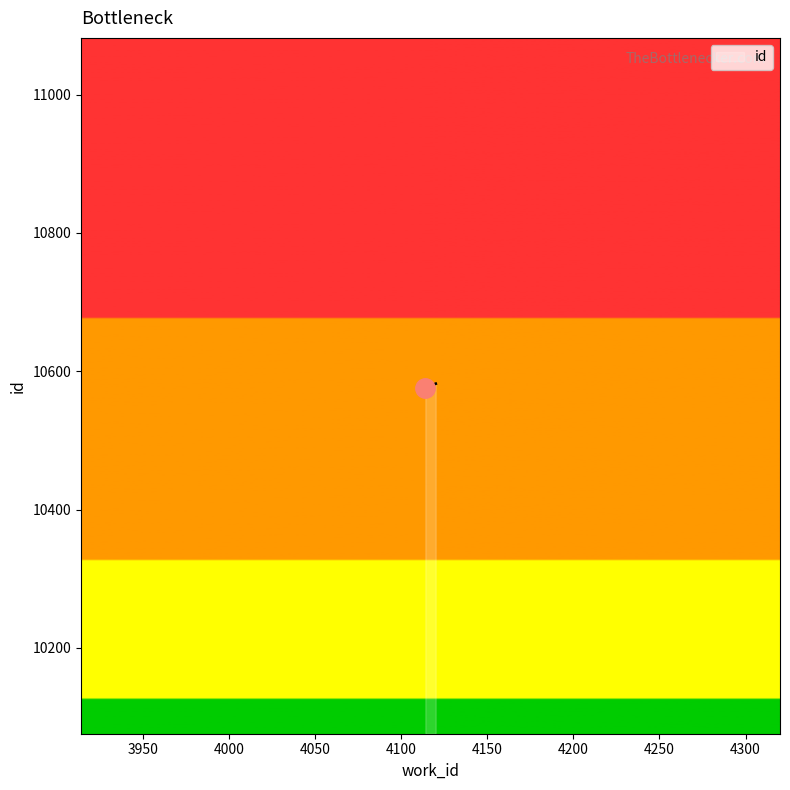

How many categories are shown in the chart?

300